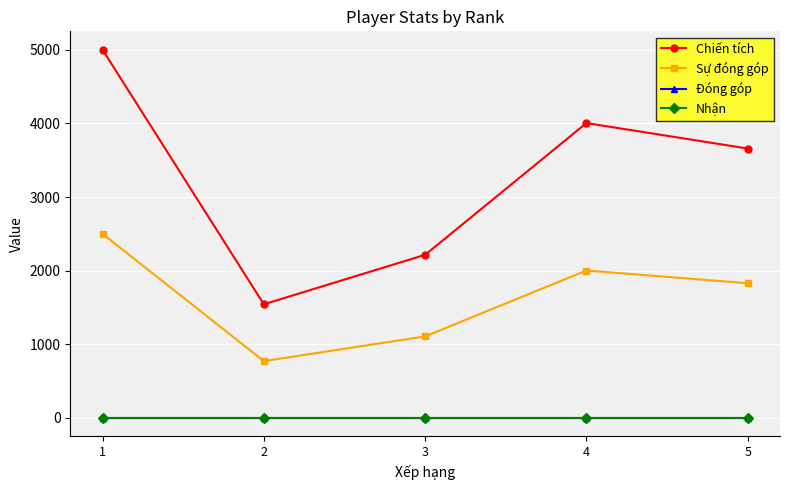

Does the chart have visible grid lines?

Yes